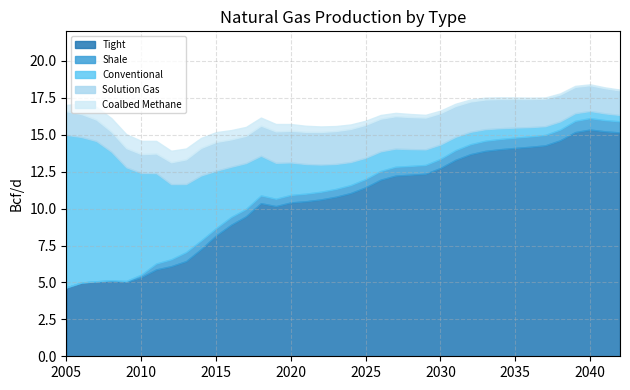

How many intersections are there between Shale and Conventional?

1